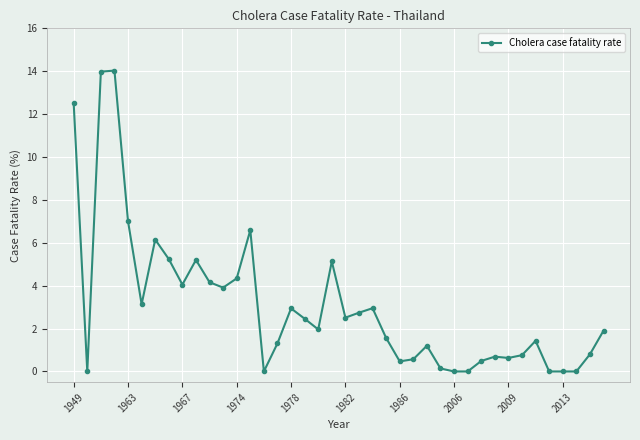

True or false: the data has more than 1 interior local peaks.

True